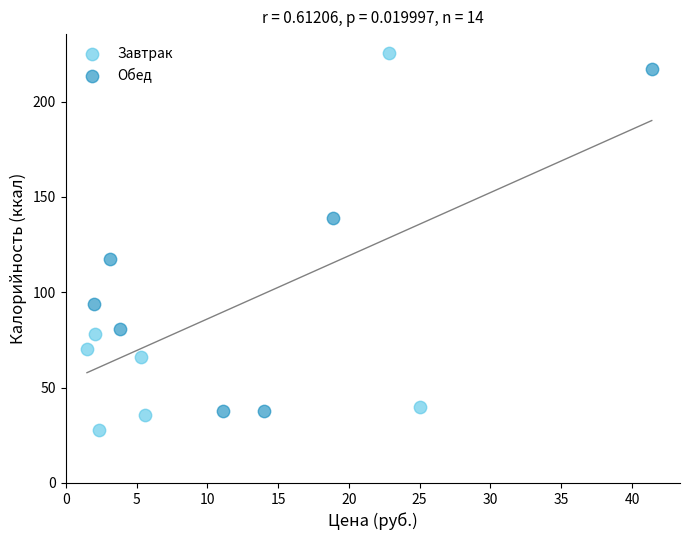

Which series has the widest spread of Y values?

Завтрак